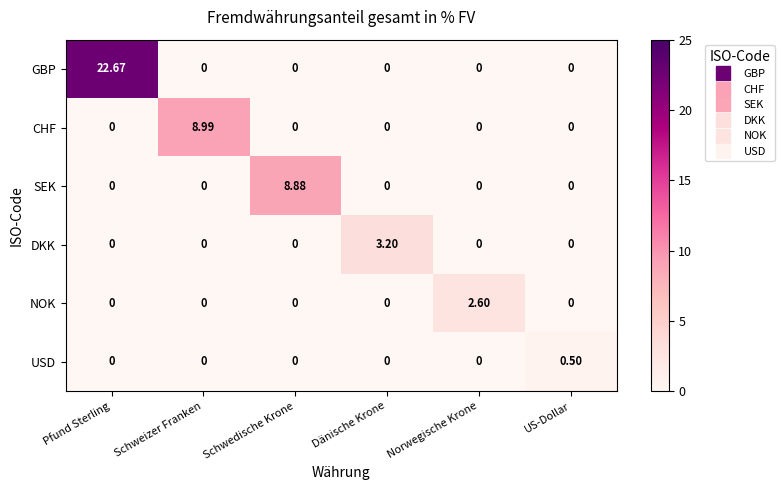

Which series changed the most between Schwedische Krone and Norwegische Krone?

SEK